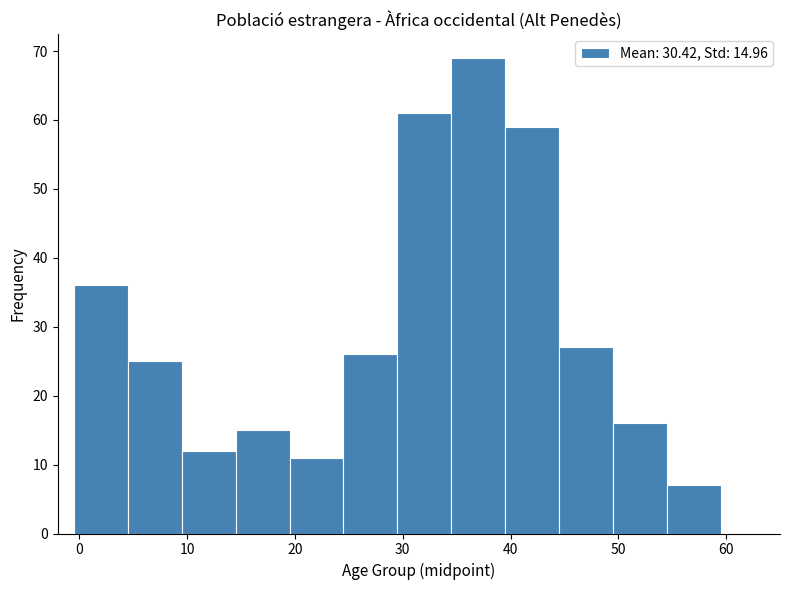

Which range on the x-axis has the tallest bar?

34.5 to 39.5